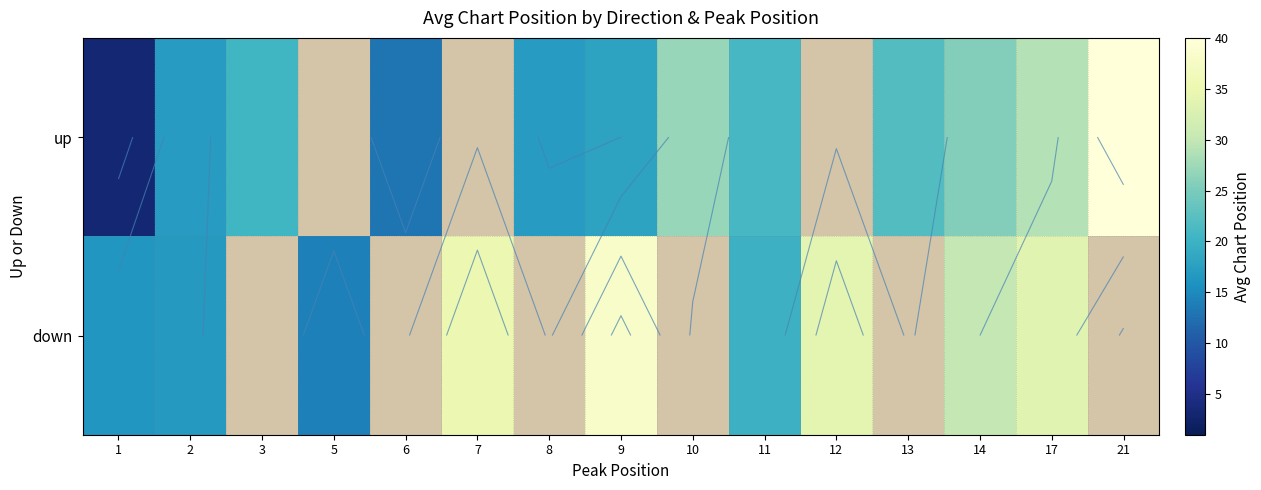

The value of down at 11 is 20.0. True or false?

True